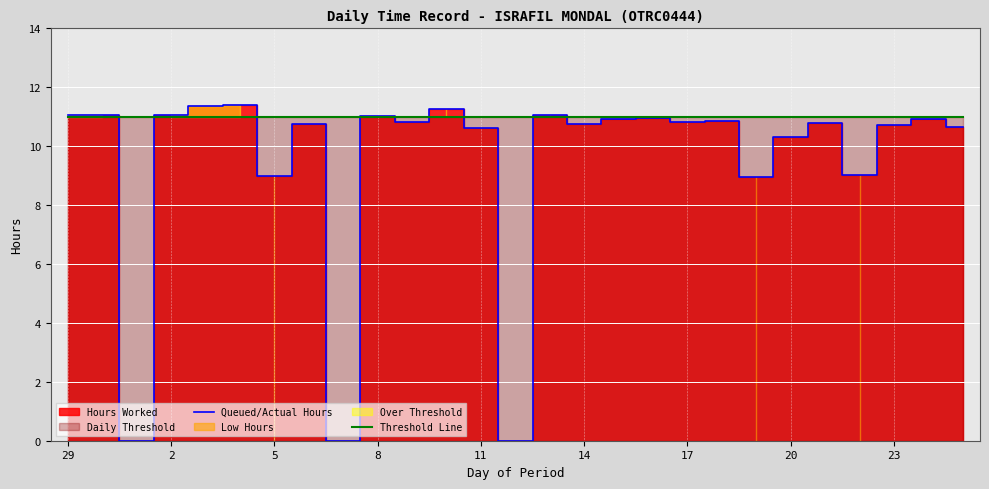

Between 29 and 13, which series saw the biggest shift?

Queued/Actual Hours